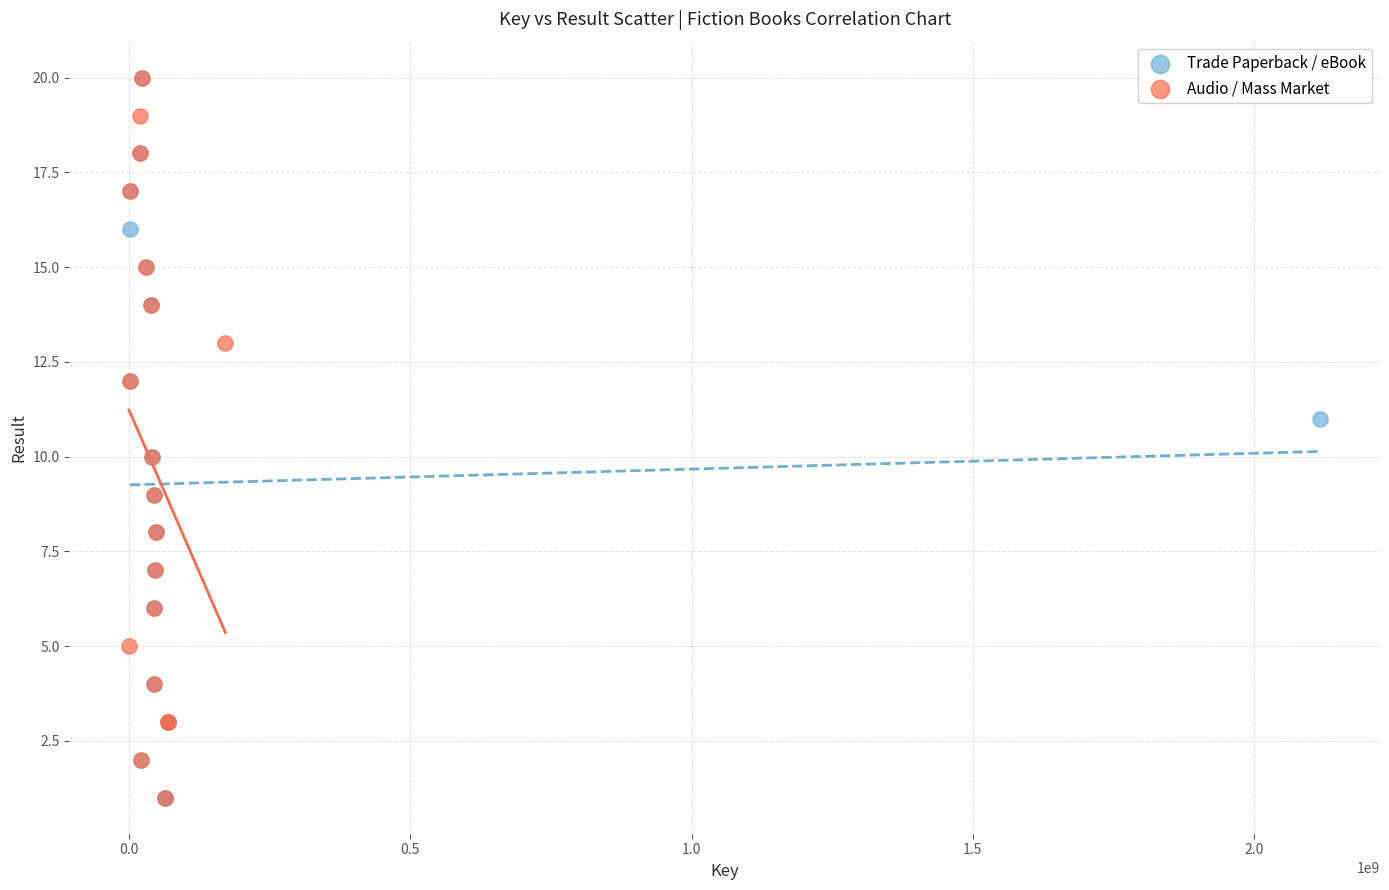

What are all the series names shown in the legend?

Trade Paperback / eBook, Audio / Mass Market